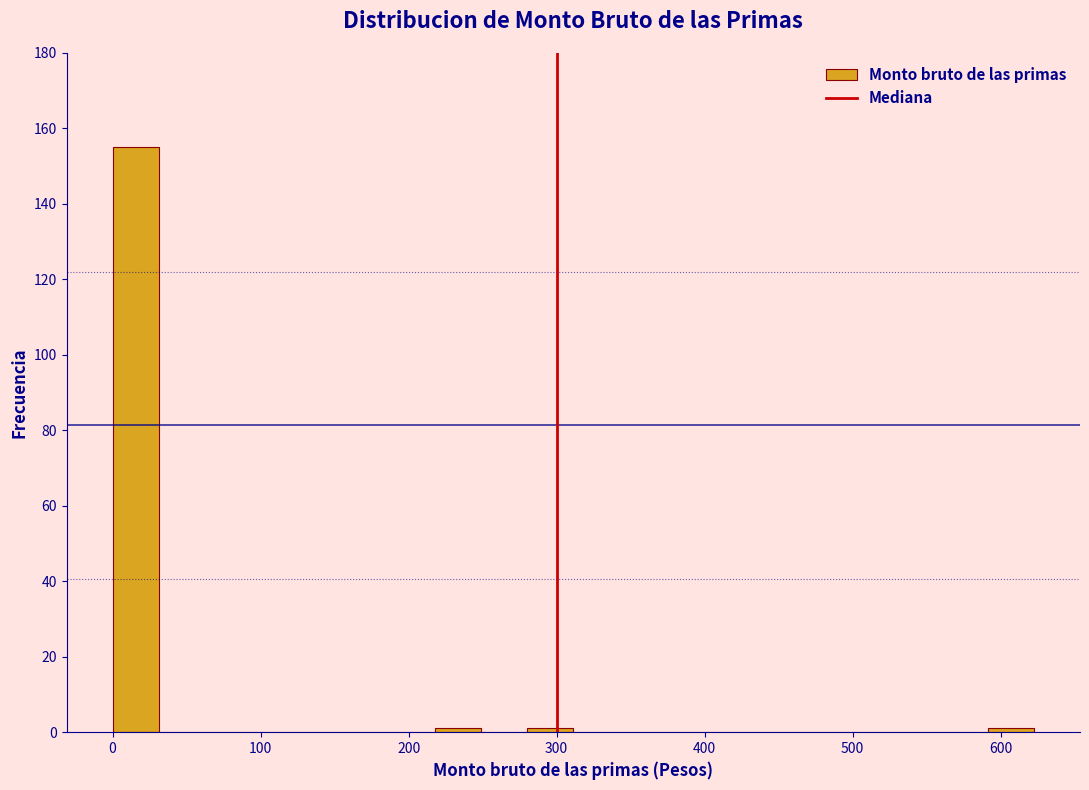

Read against the x-axis, roughly where is the centre of the tallest bar?

20